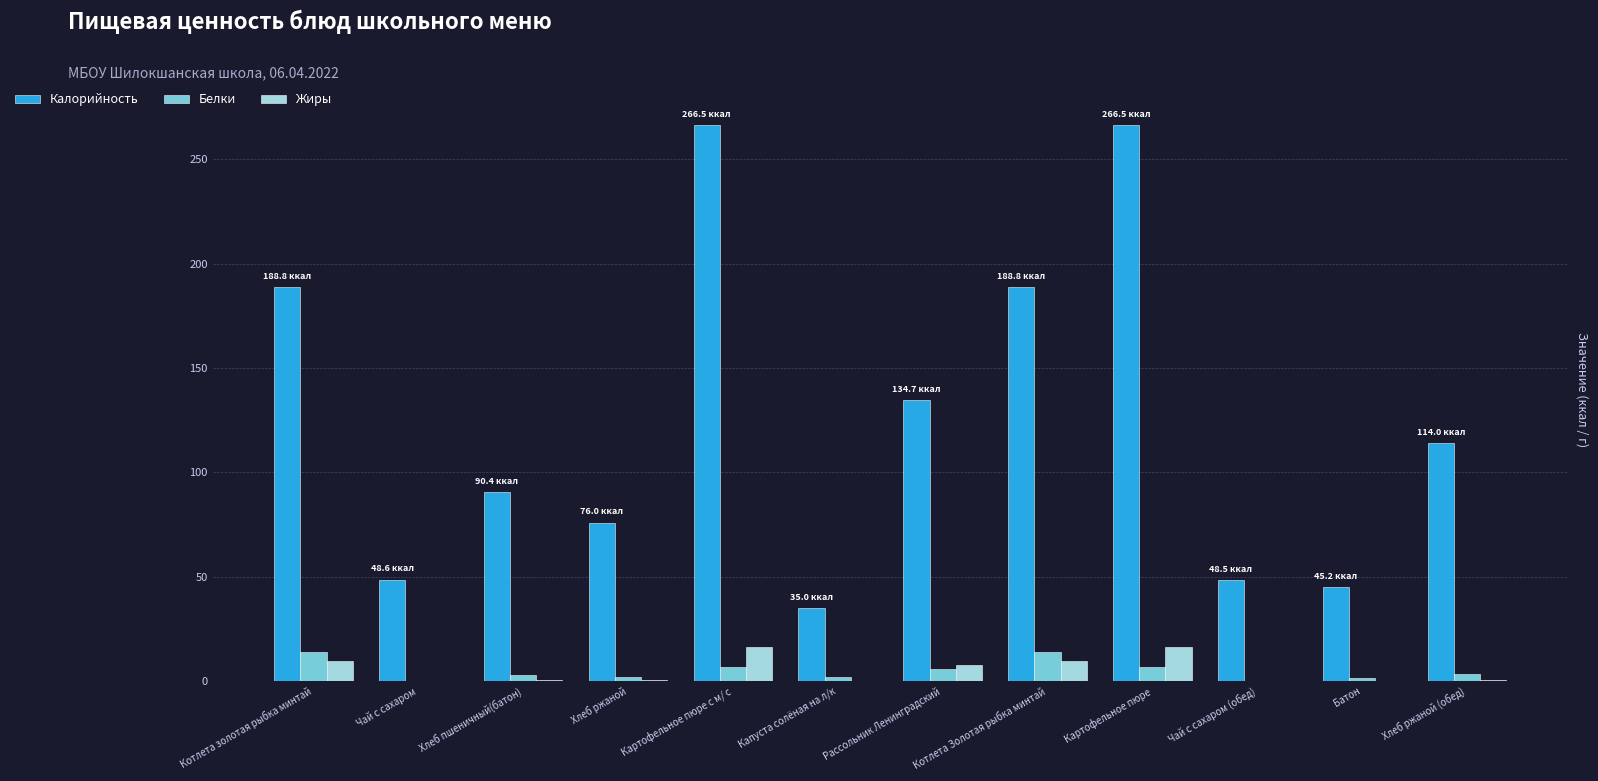

Which series has the largest total across all categories?

Калорийность